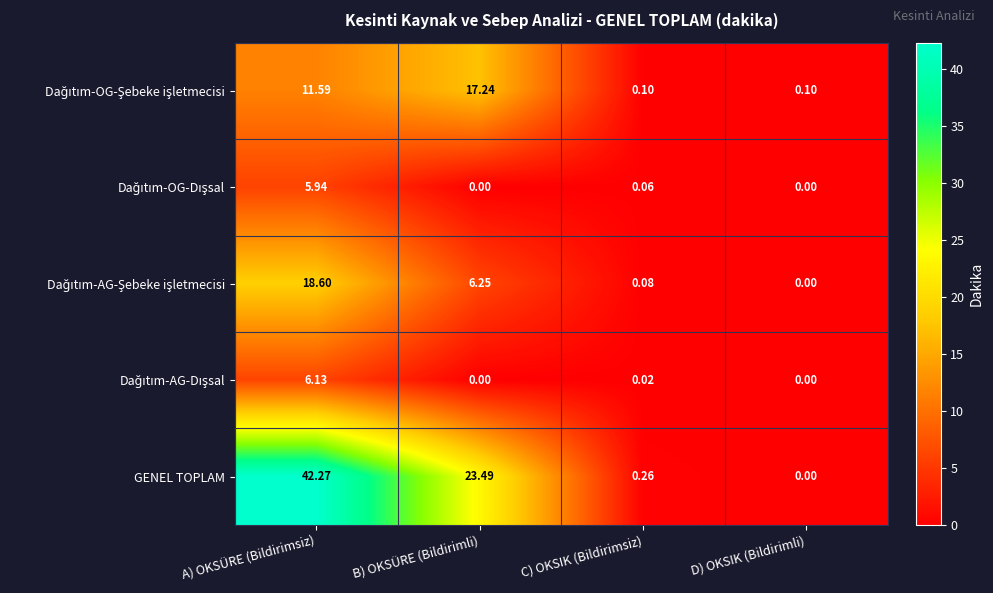

Which series has the largest range (max minus min)?

GENEL TOPLAM